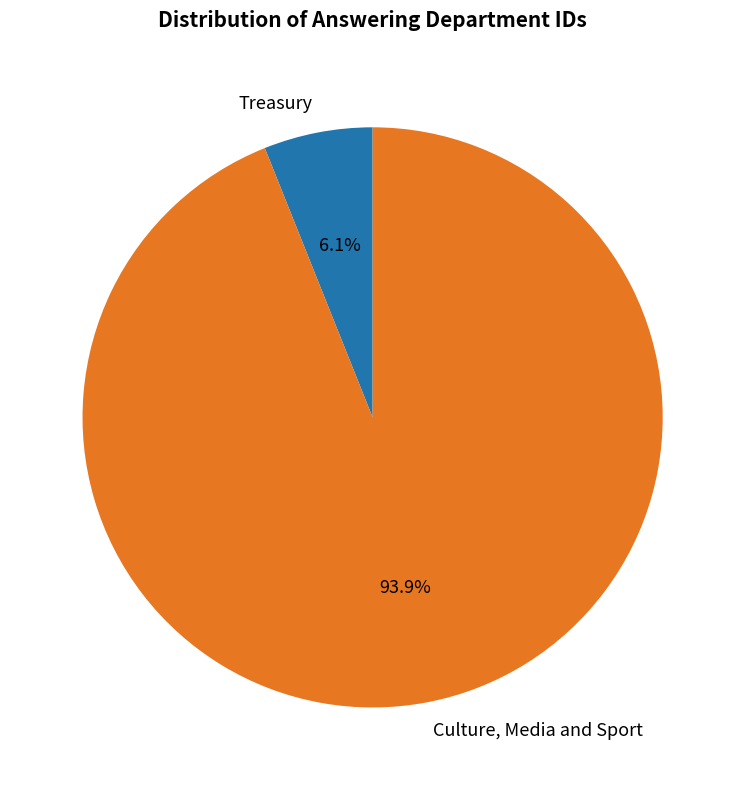

To the nearest percent, what is the difference between the largest and smallest slice percentages?

88%